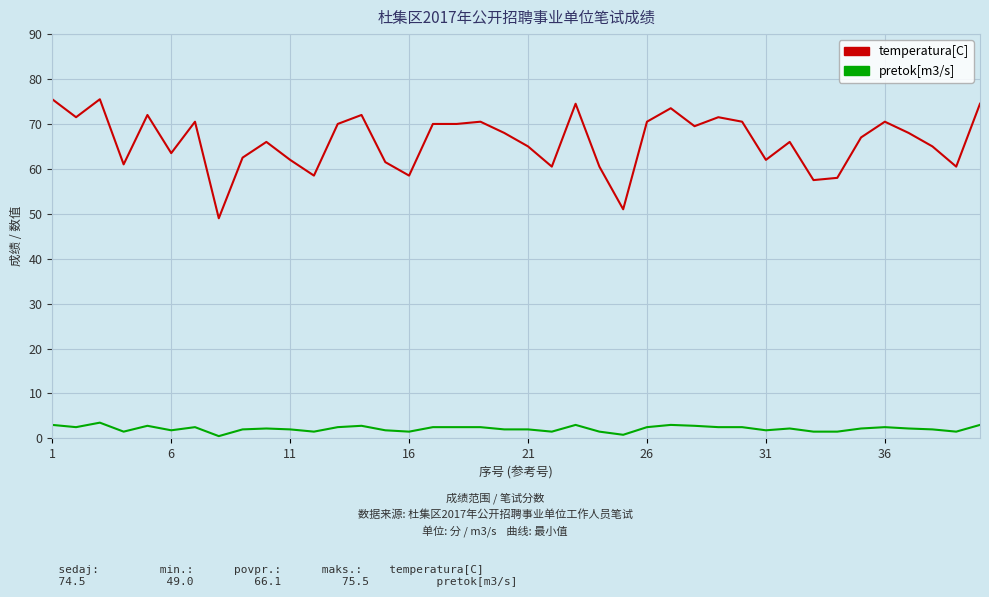

Which series has the largest range (max minus min)?

temperatura[C]